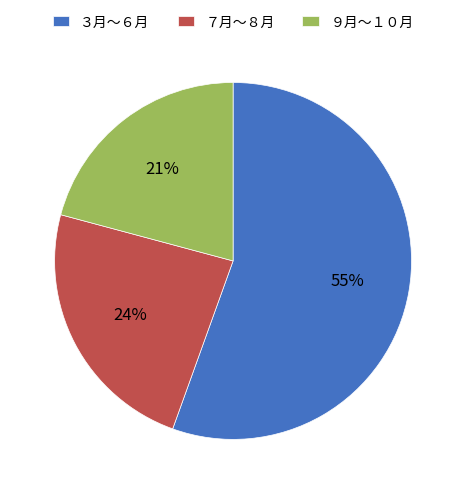

How many slices are in this pie chart?

3